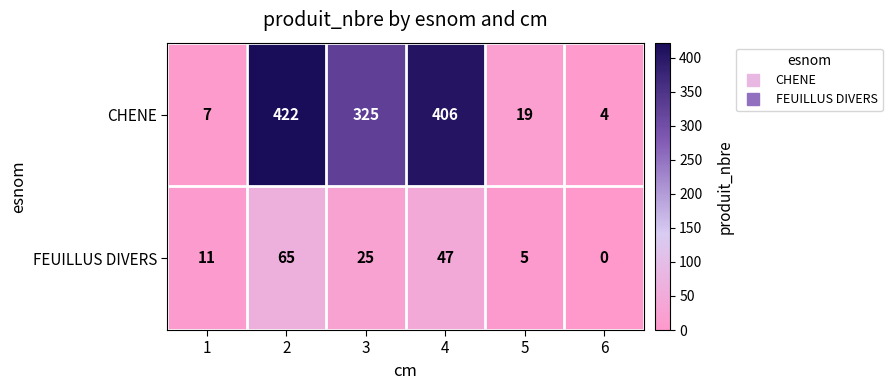

Count the number of data series in this chart.

2